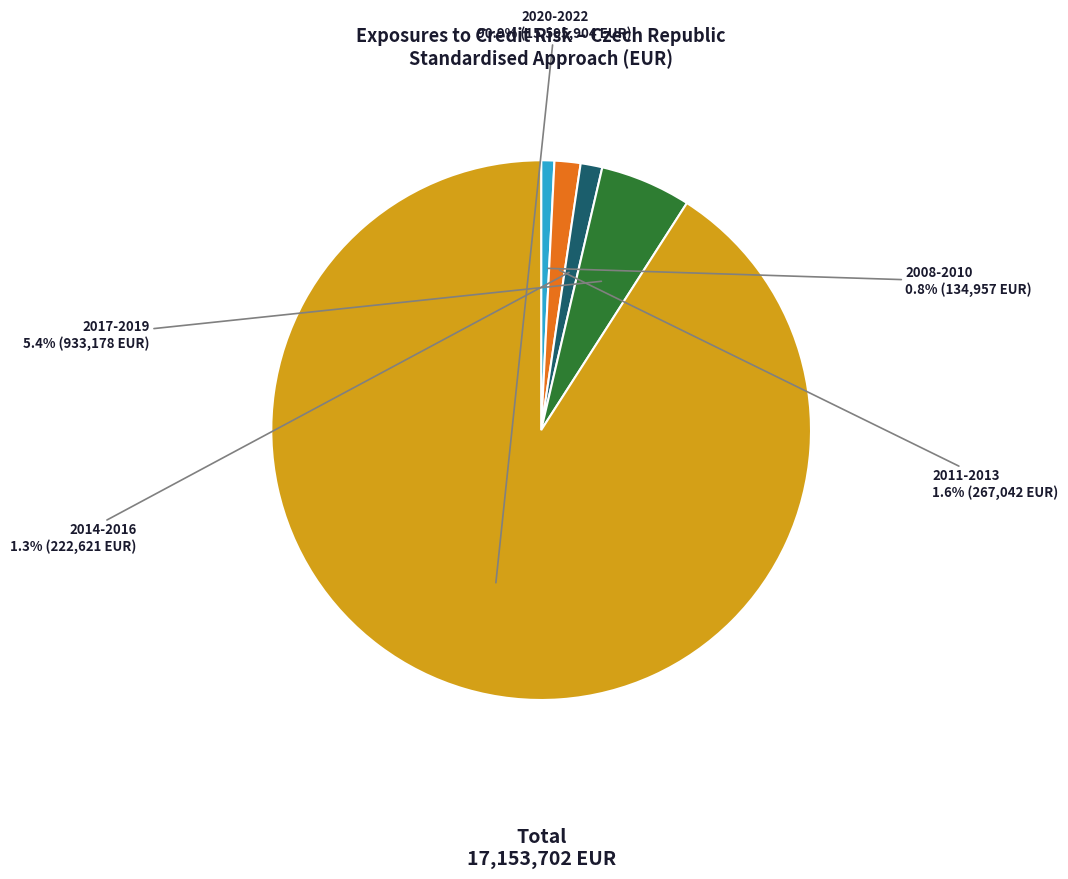

How many slices are in this pie chart?

5